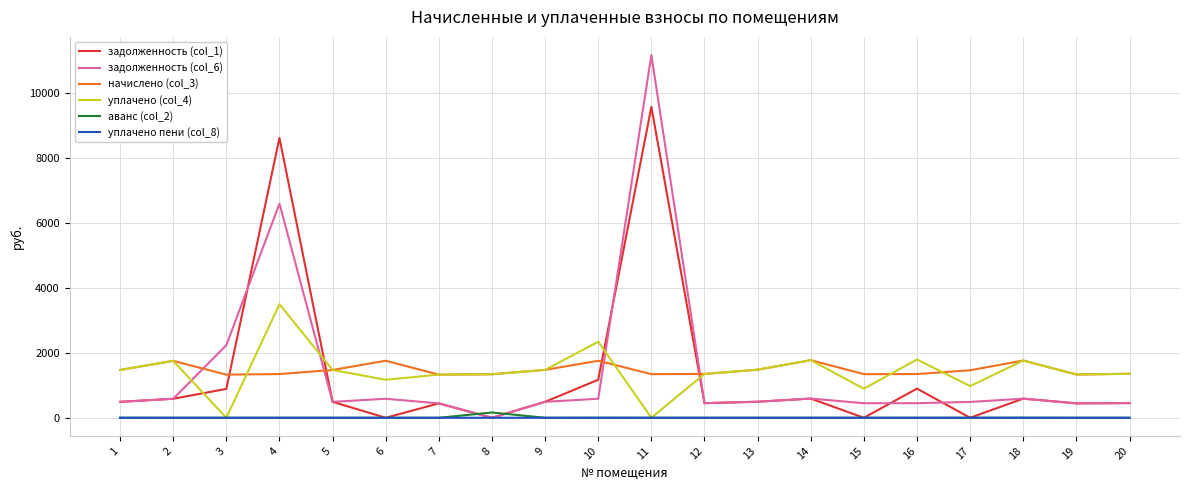

Which series has the widest spread of values?

задолженность (col_6)